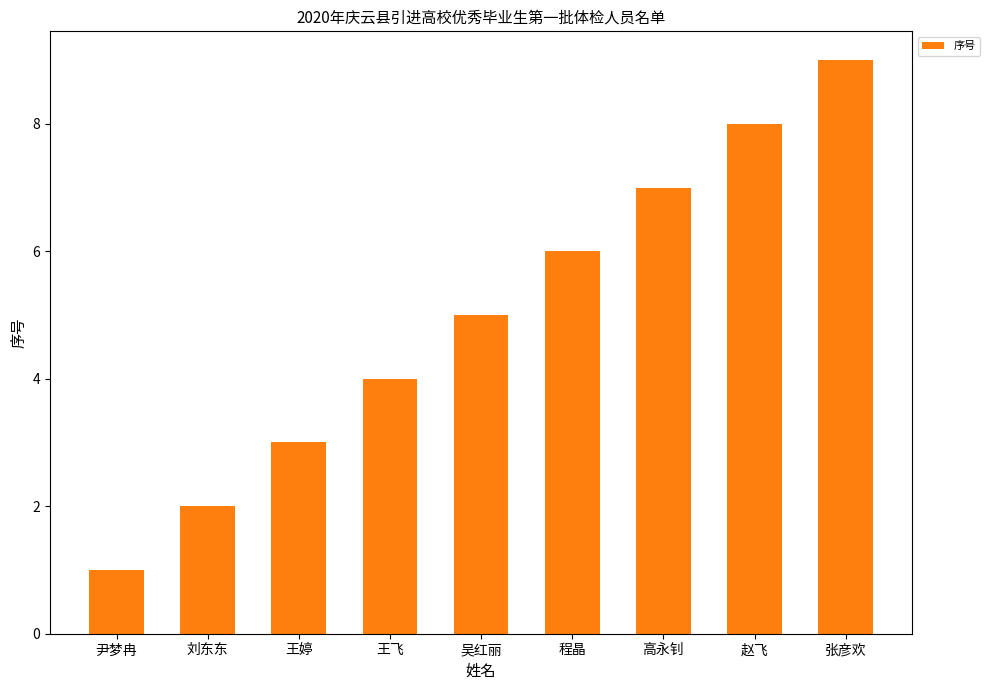

Reading right to left, extract all data points from this chart.

9	8	7	6	5	4	3	2	1